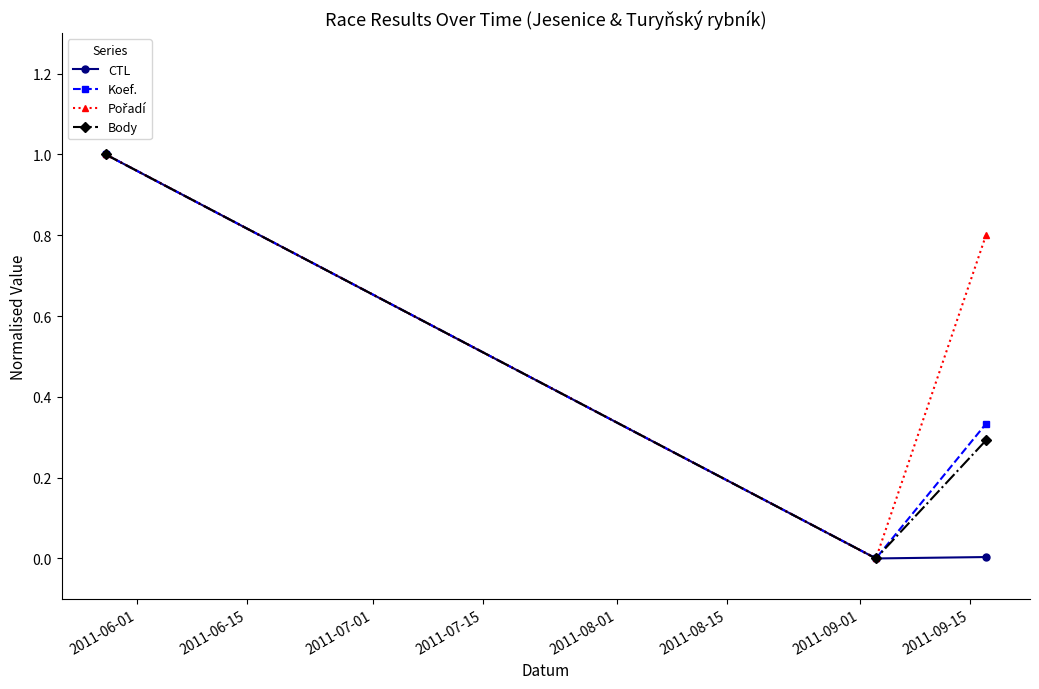

What is the highest value of the CTL series?

1.0